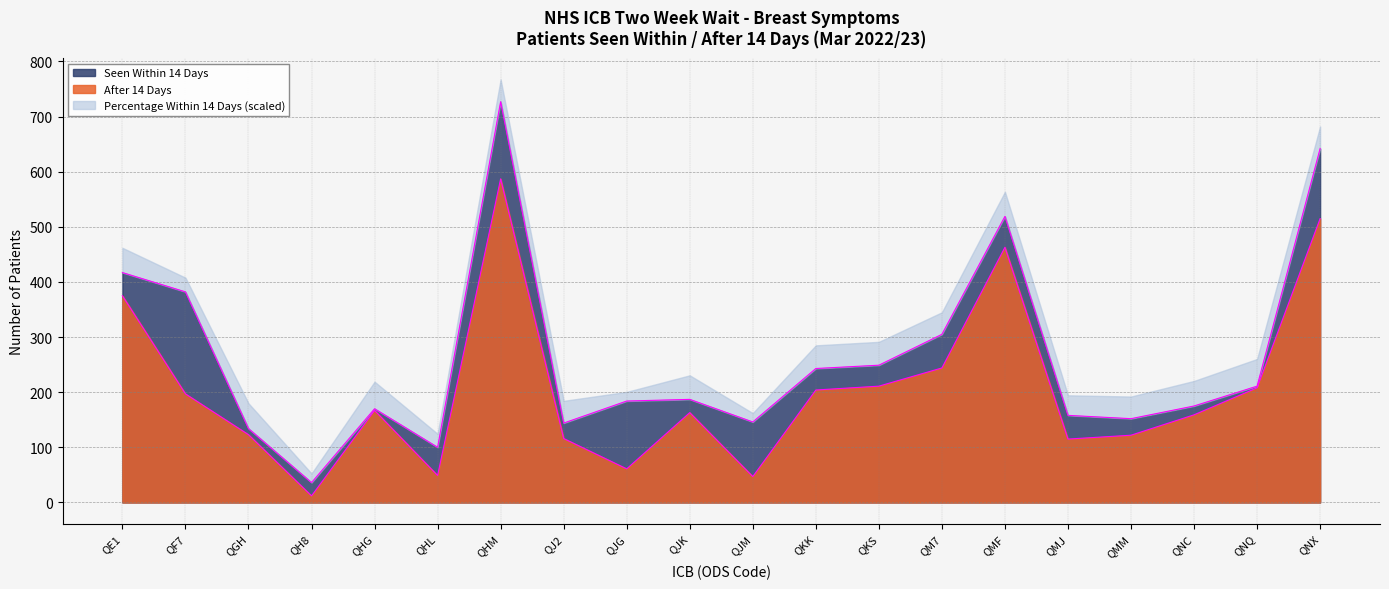

True or false: After 14 Days and Percentage Within 14 Days intersect in this chart.

False